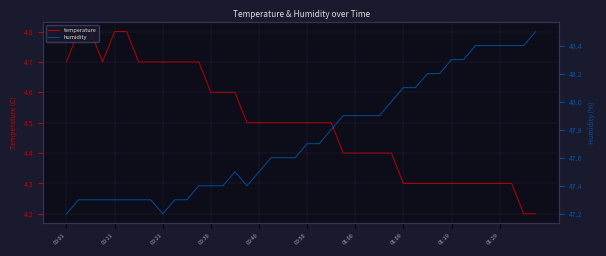

What is the label of the 19th point from the right?

21